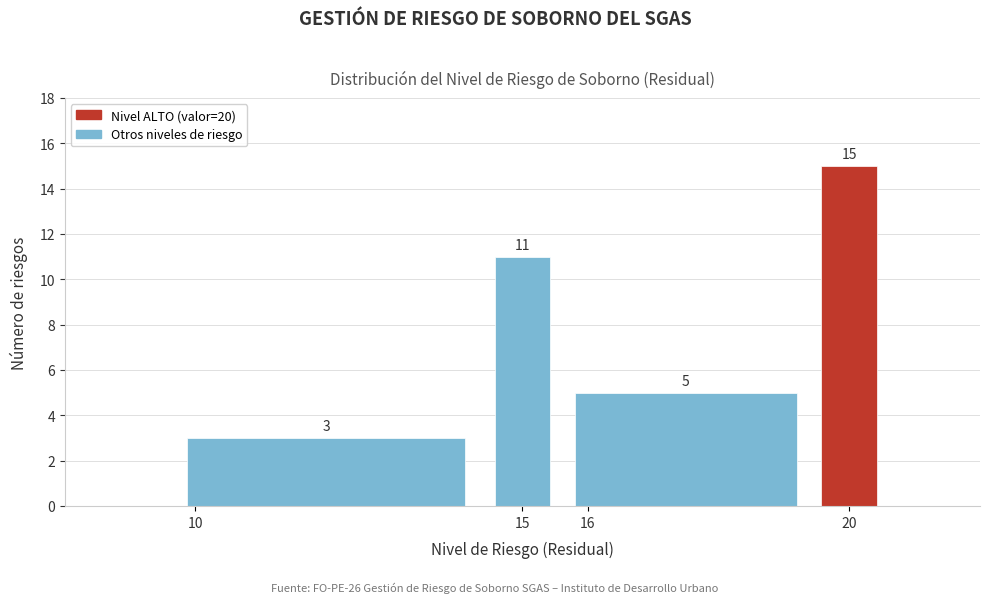

Reading left to right, transcribe this chart: for each bar, give the range it covers on the x-axis and its height.

9.5 to 14.5: 3
14.5 to 15.5: 11
15.5 to 19.5: 5
19.5 to 20.5: 15